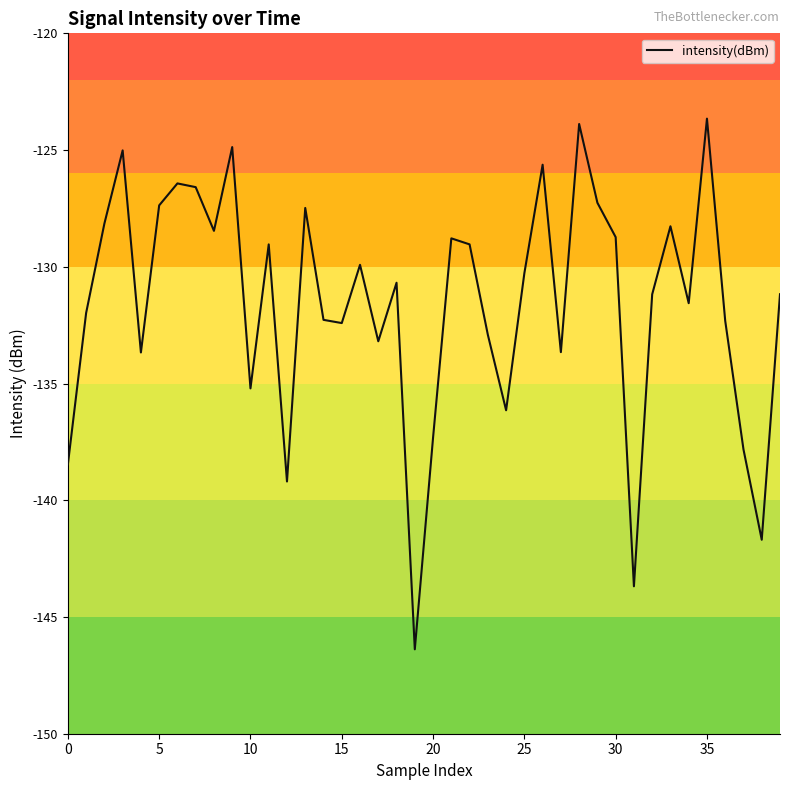

What is the smallest value displayed?

-146.4